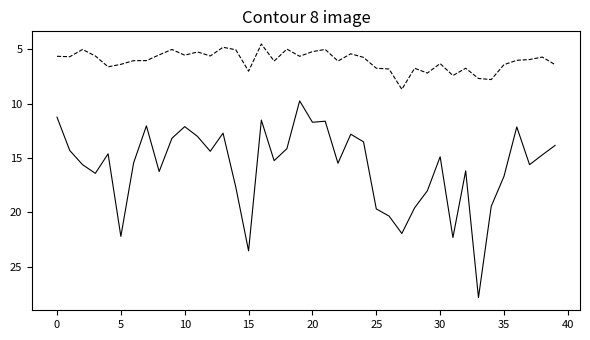

What is the greatest value displayed?

27.8